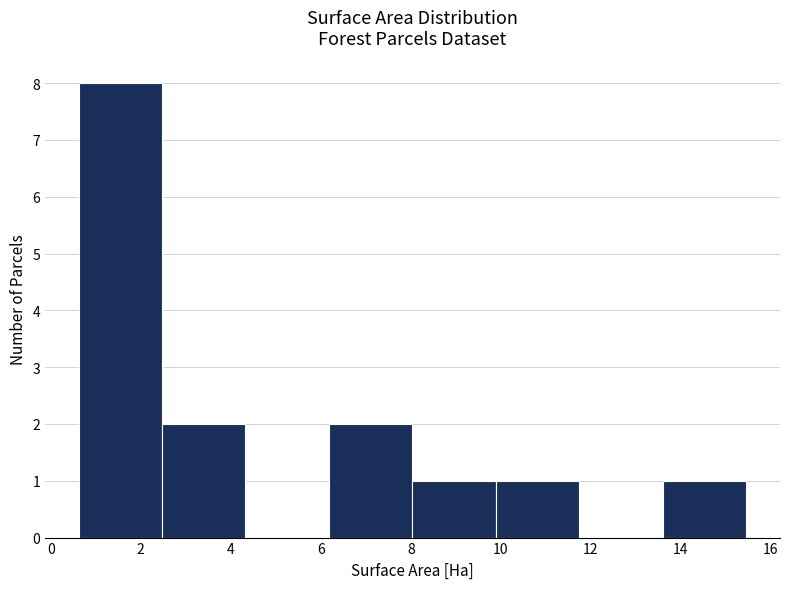

What is the height of the bar covering 8.0 to 9.8 on the x-axis? Neither the bar edges nor the heights are printed on the chart, so give them approximately, as read against the axes.

1